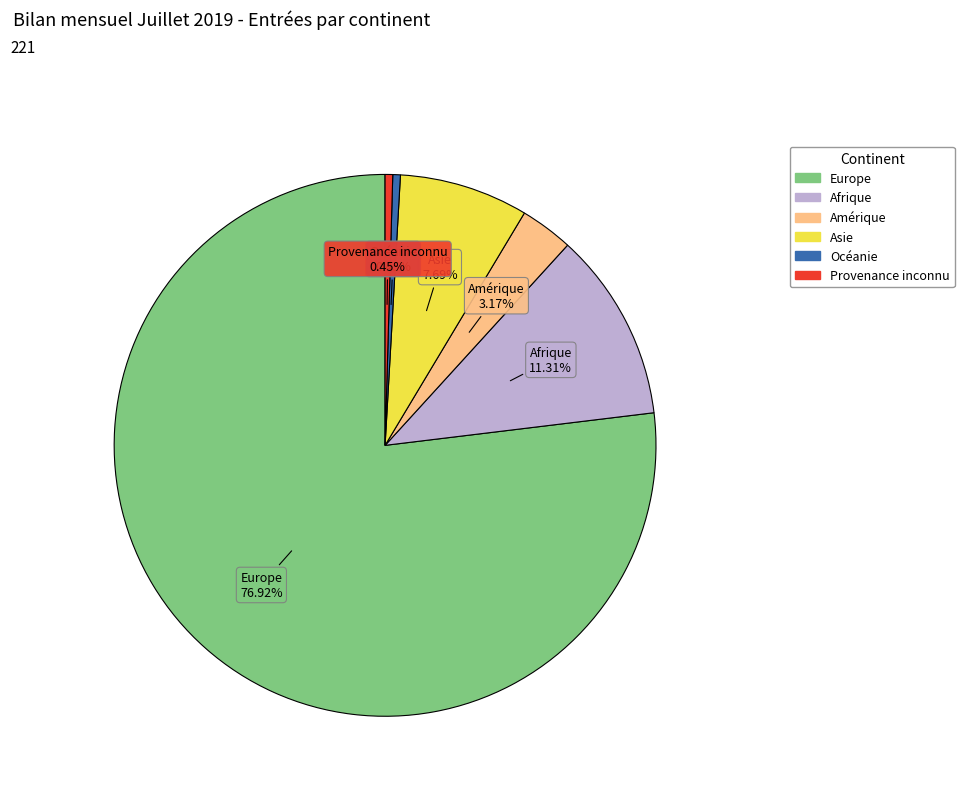

Approximately how many times larger is the value at Europe compared to Amérique?

24.3